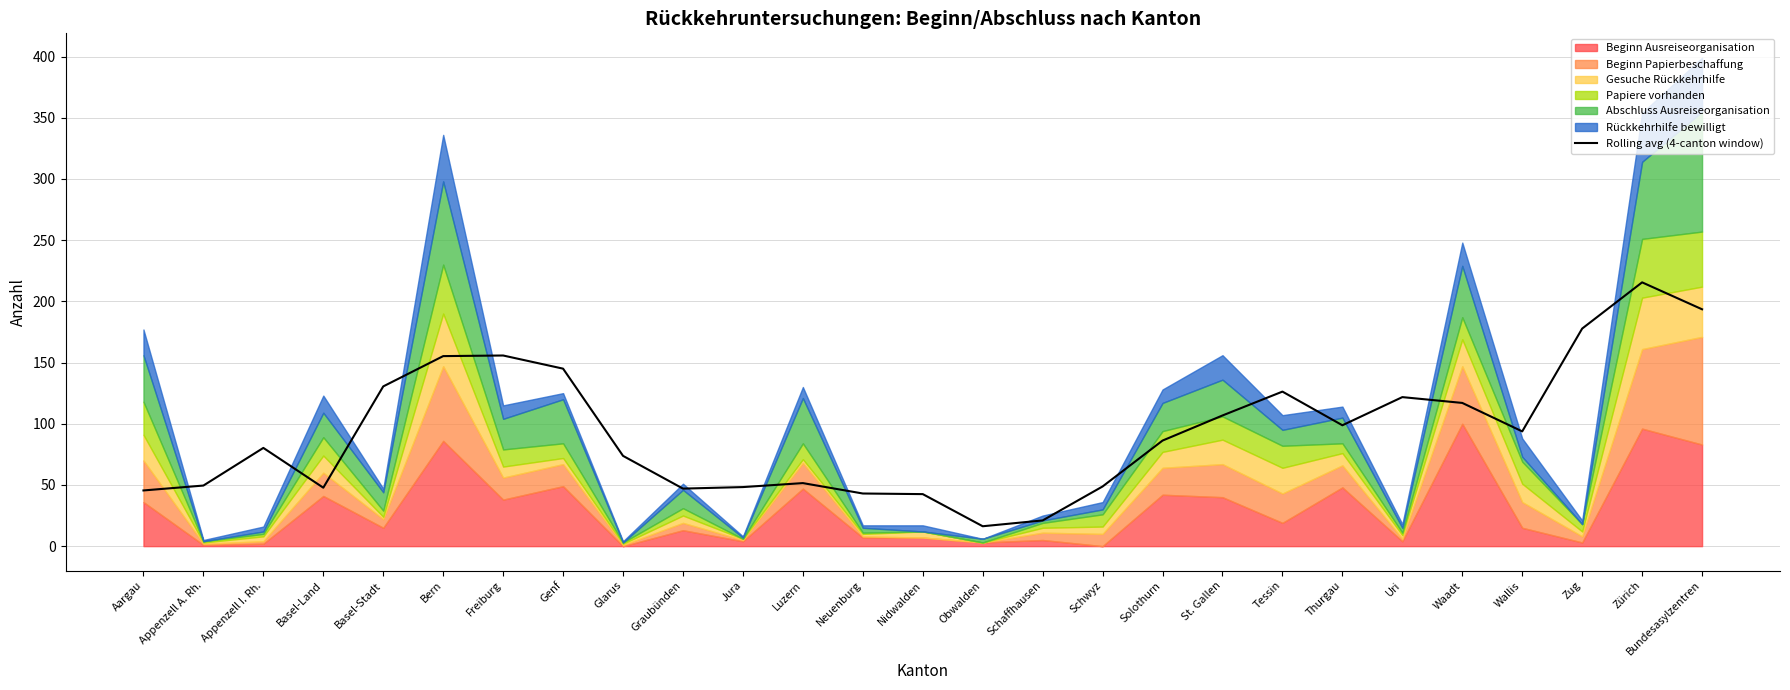

Reading right to left, what are all the values shown in this chart?

Bundesasylzentren=193.5	Zürich=215.5	Zug=177.8	Wallis=93.8	Waadt=117.0	Uri=121.8	Thurgau=98.8	Tessin=126.2	St. Gallen=106.8	Solothurn=86.2	Schwyz=48.8	Schaffhausen=21.0	Obwalden=16.2	Nidwalden=42.5	Neuenburg=43.0	Luzern=51.5	Jura=48.2	Graubünden=47.0	Glarus=73.8	Genf=145.0	Freiburg=155.8	Bern=155.2	Basel-Stadt=130.5	Basel-Land=47.8	Appenzell I. Rh.=80.2	Appenzell A. Rh.=49.5	Aargau=45.5